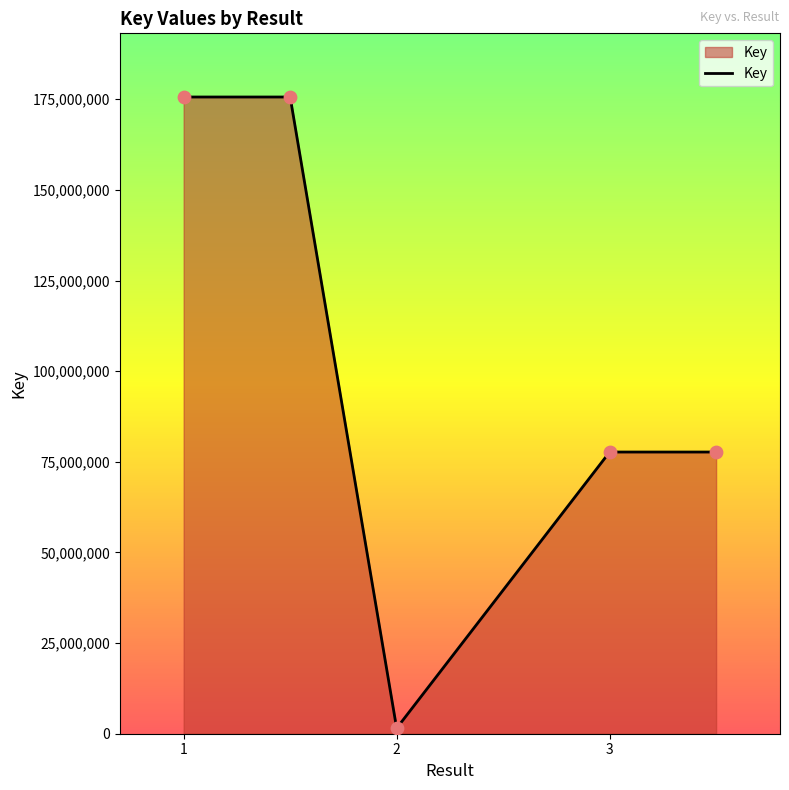

What is the average value?

101631280